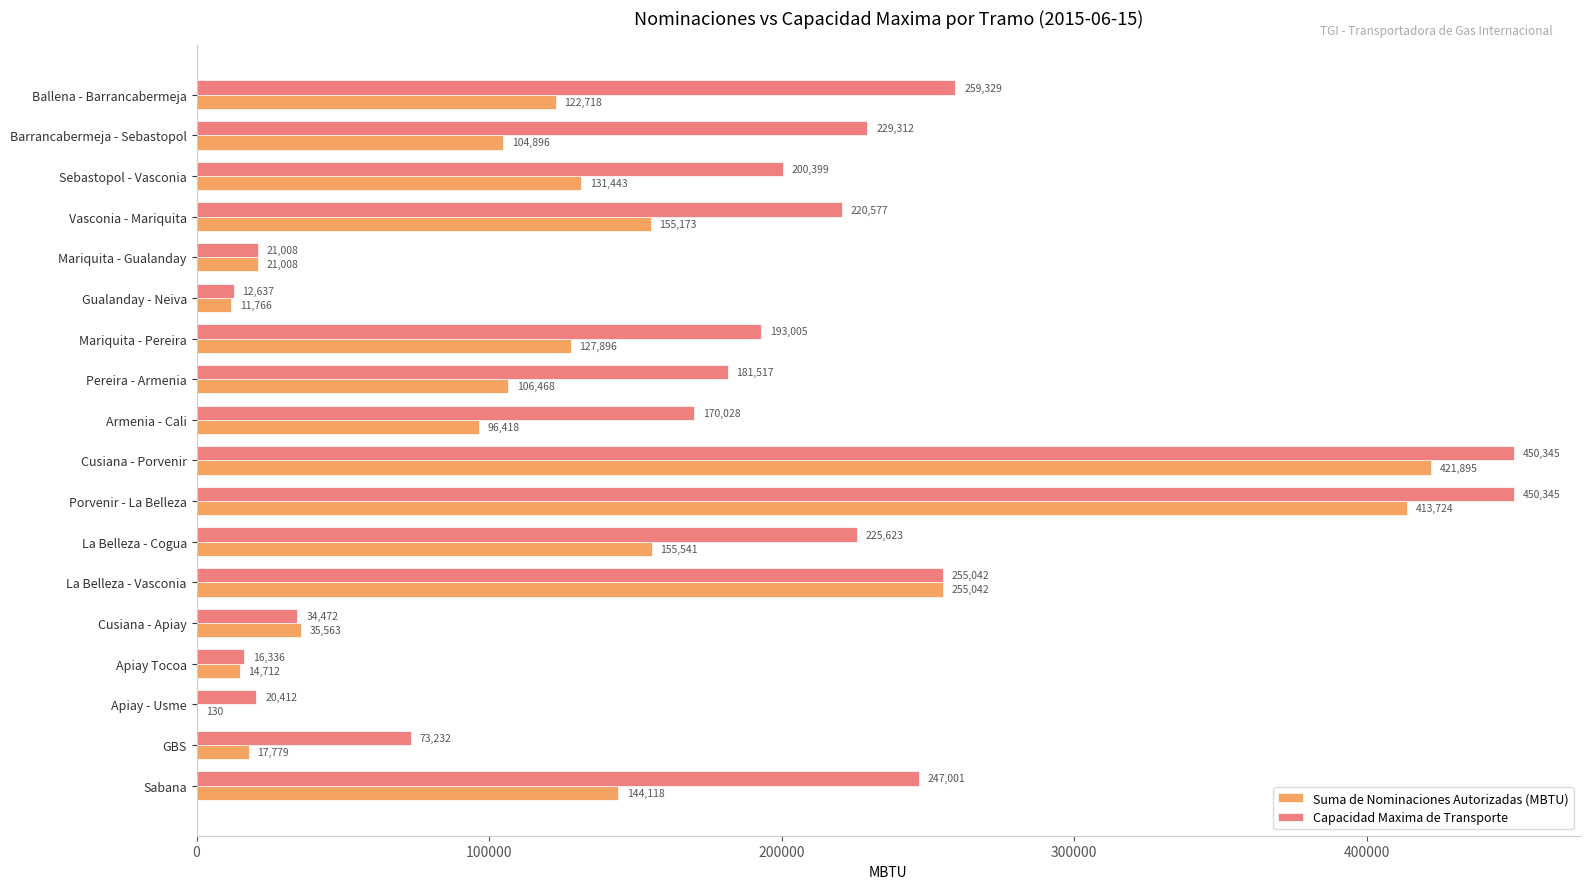

What is the highest value of the Capacidad Maxima de Transporte series?

450345